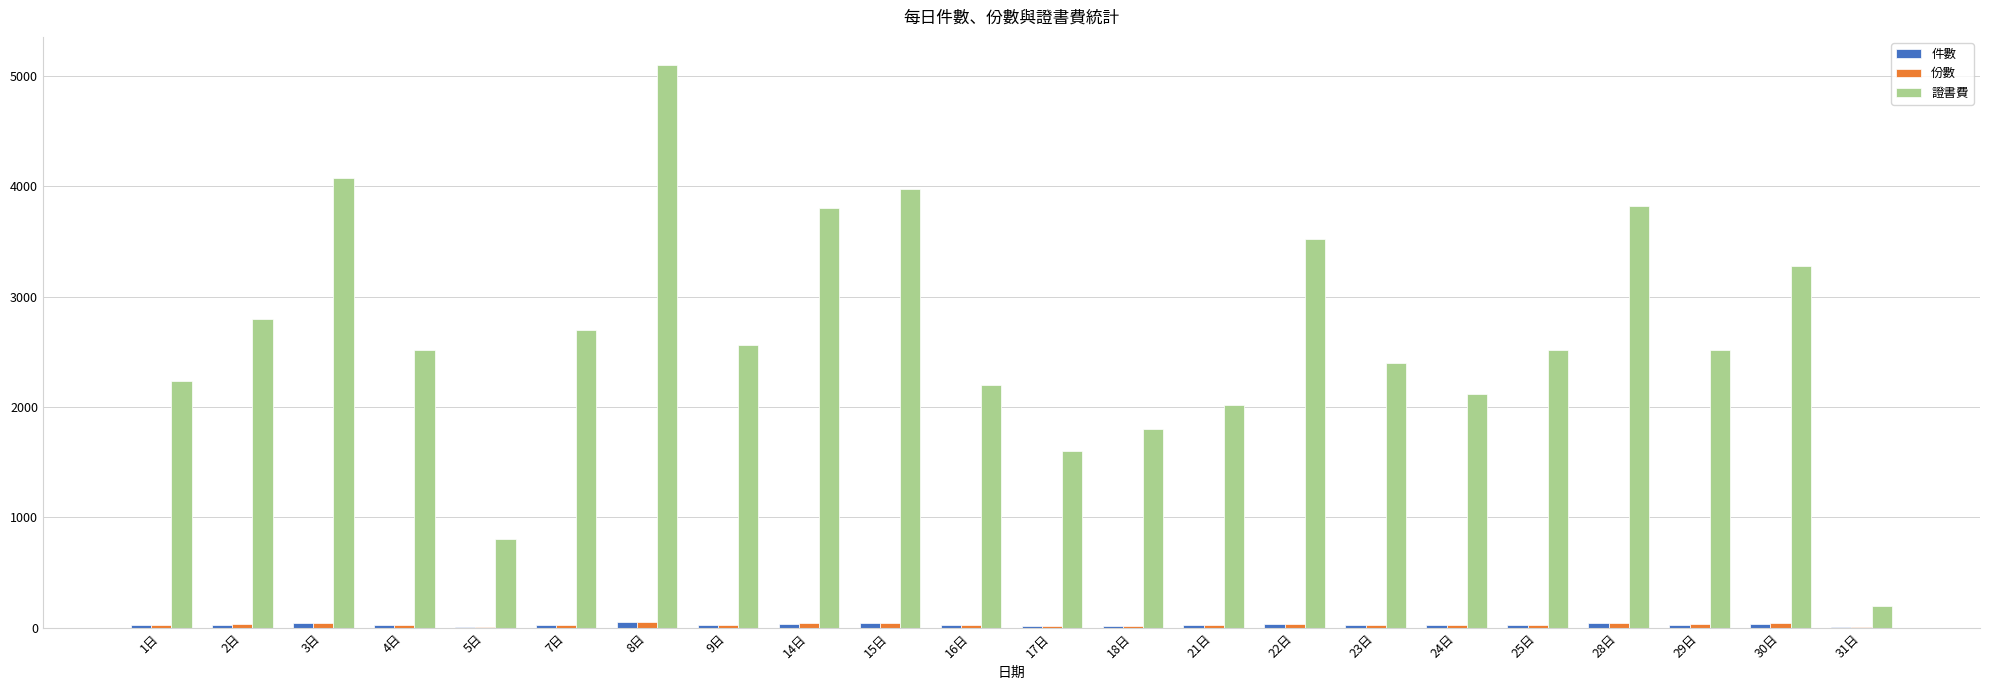

What is the sum of all 證書費 values?

58580